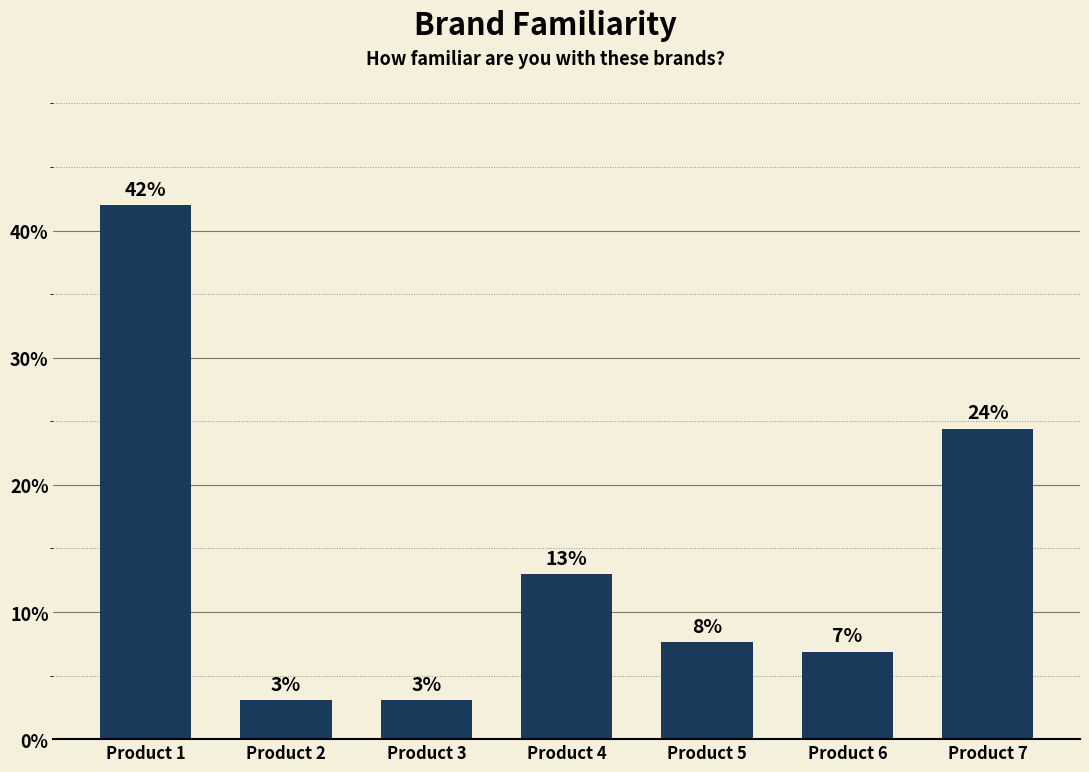

What is the sum of the values at Product 3 and Product 6?

0.1